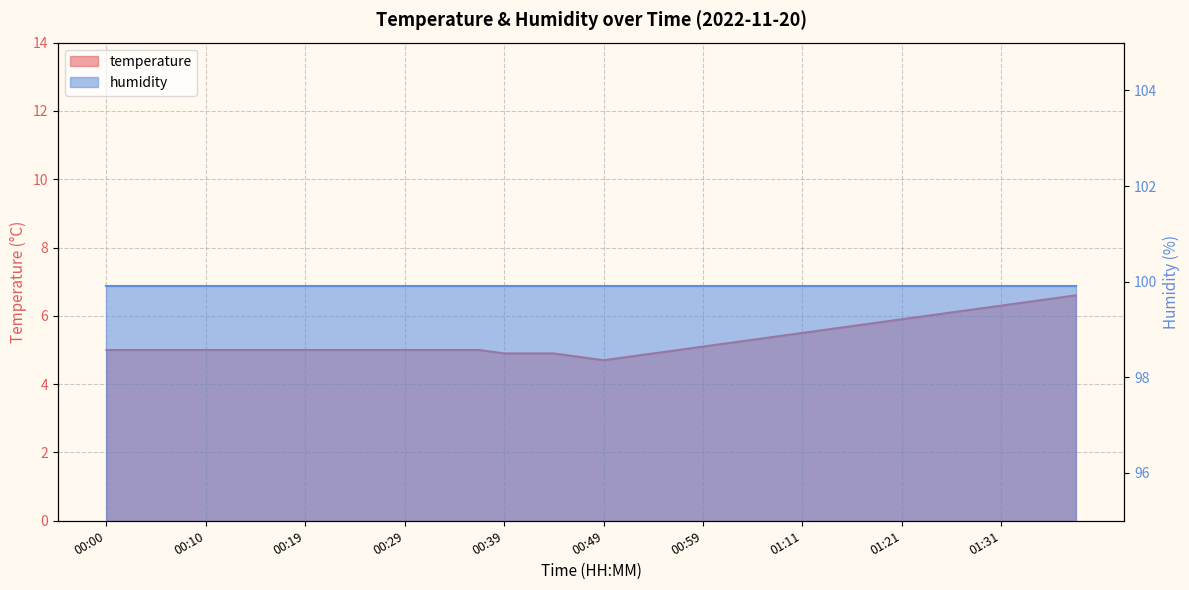

Rank the categories by value from lowest to highest.

00:49, 00:46, 00:51, 00:39, 00:41, 00:44, 00:54, 00:00, 00:02, 00:05, 00:07, 00:10, 00:12, 00:14, 00:17, 00:19, 00:22, 00:24, 00:27, 00:29, 00:32, 00:34, 00:37, 00:56, 00:59, 01:01, 01:03, 01:08, 01:11, 01:13, 01:16, 01:19, 01:21, 01:23, 01:26, 01:29, 01:31, 01:34, 01:36, 01:39